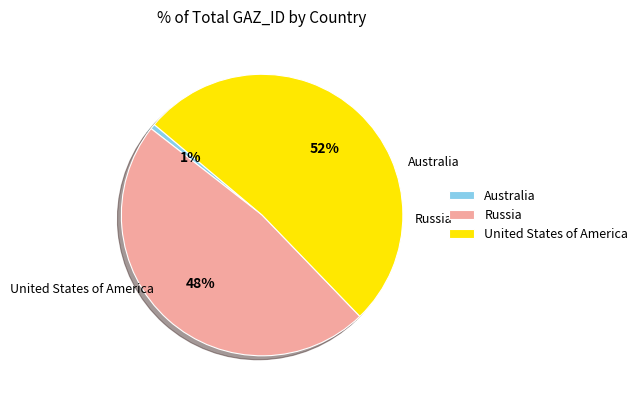

To the nearest percent, what is the difference between the United States of America and Russia slice percentages?

4%